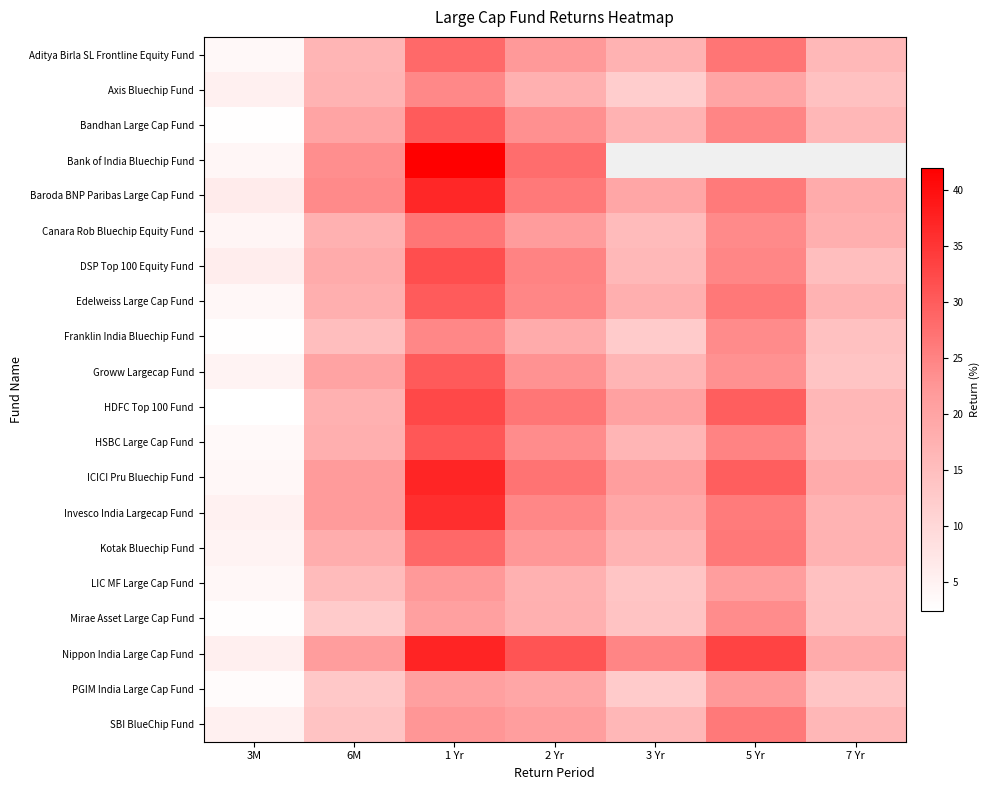

The value of Invesco India Largecap Fund at 1 Yr is 63.8. True or false?

False